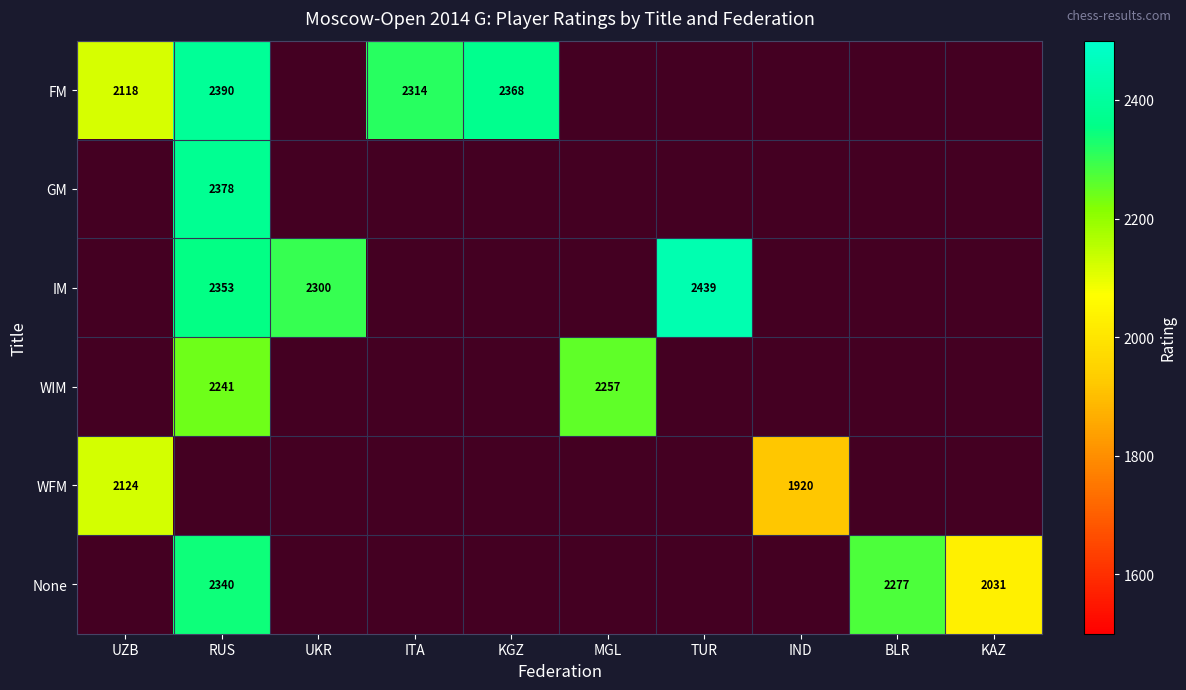

Is the value of FM at KGZ greater than the value of IM at RUS?

Yes